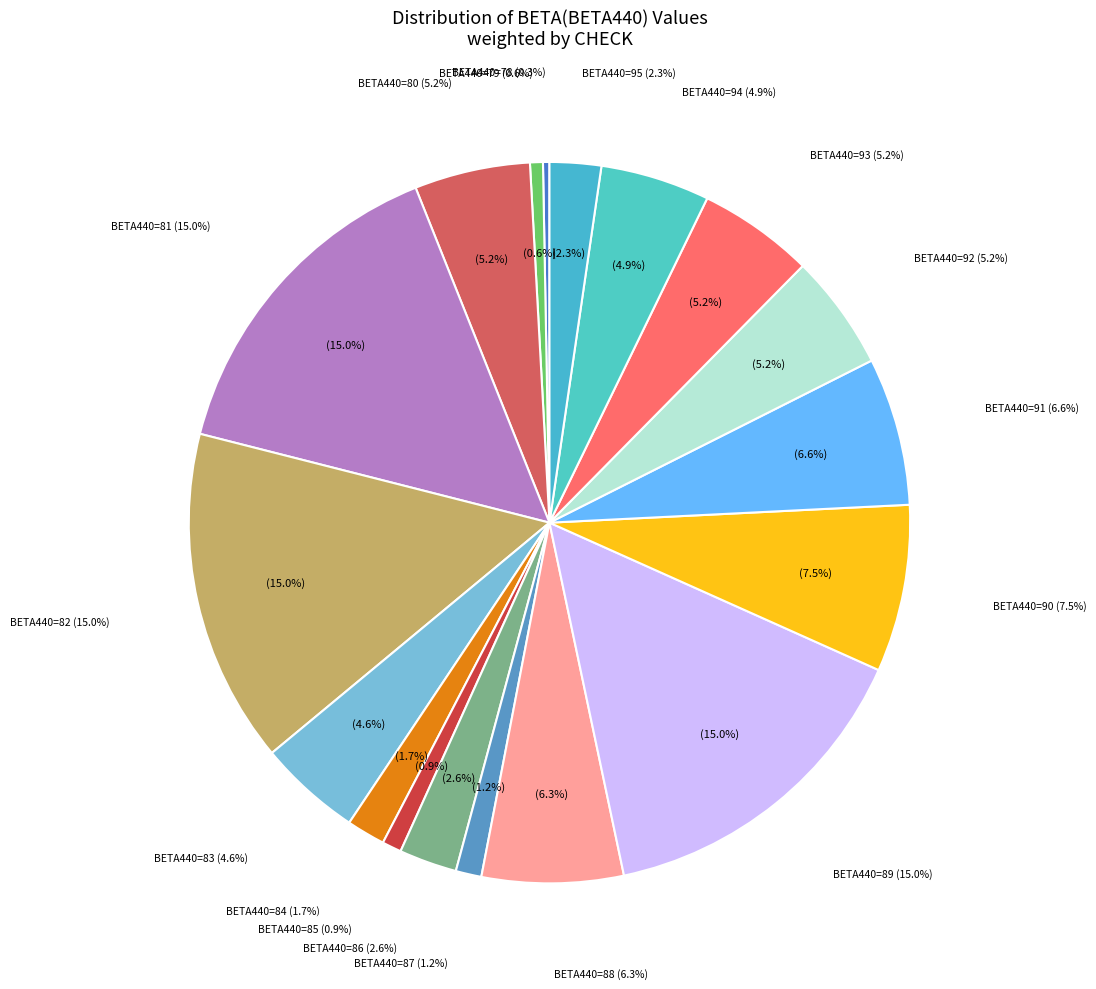

Which category has the biggest portion of the pie?

81